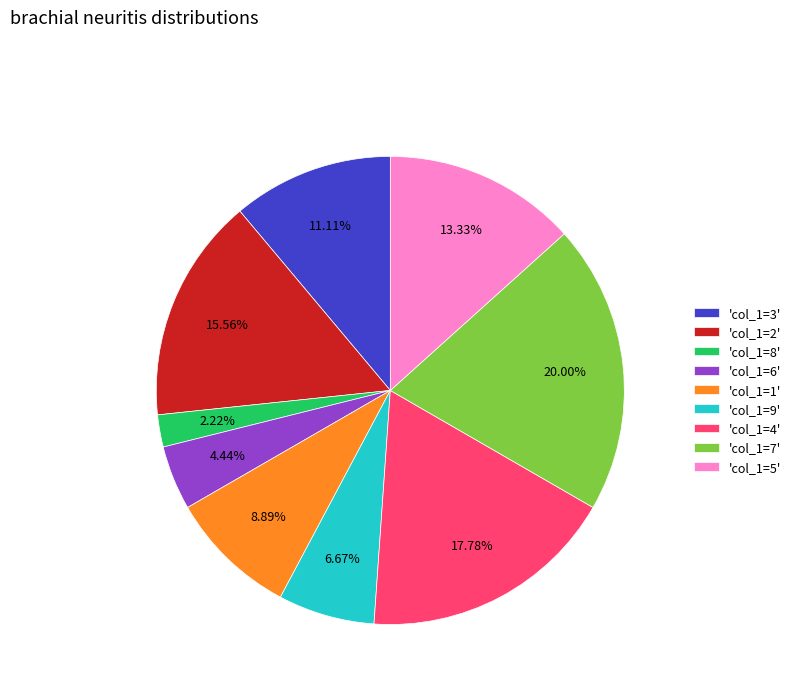

Rank the categories by value from lowest to highest.

'col_1=8', 'col_1=6', 'col_1=9', 'col_1=1', 'col_1=3', 'col_1=5', 'col_1=2', 'col_1=4', 'col_1=7'